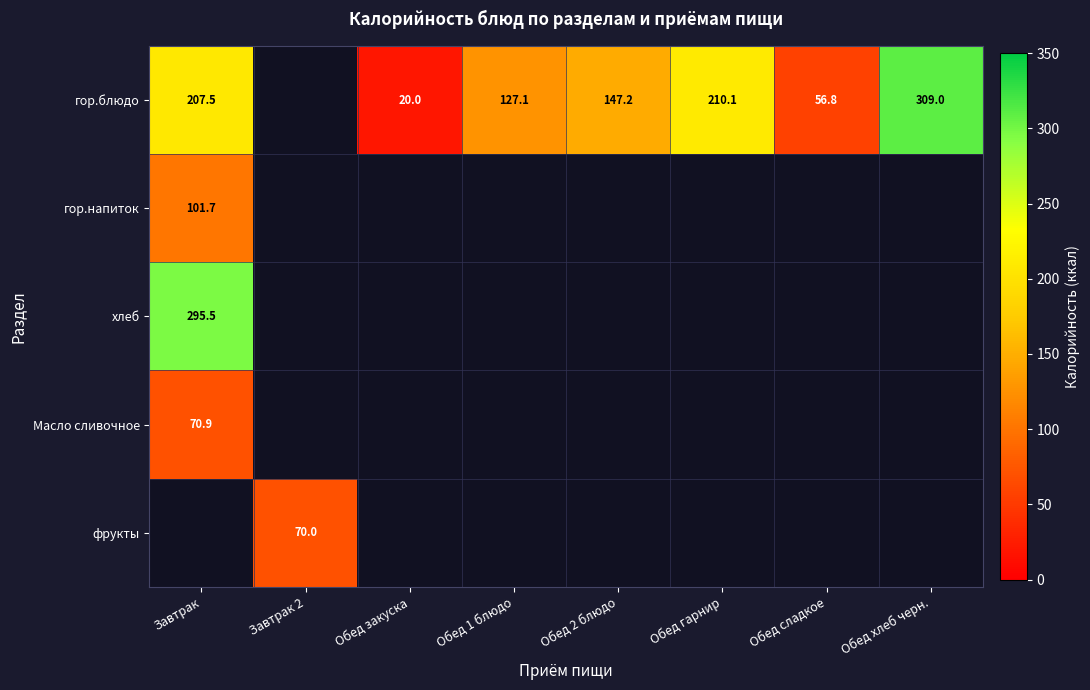

The value of гор.напиток at Завтрак is 101.7. True or false?

True